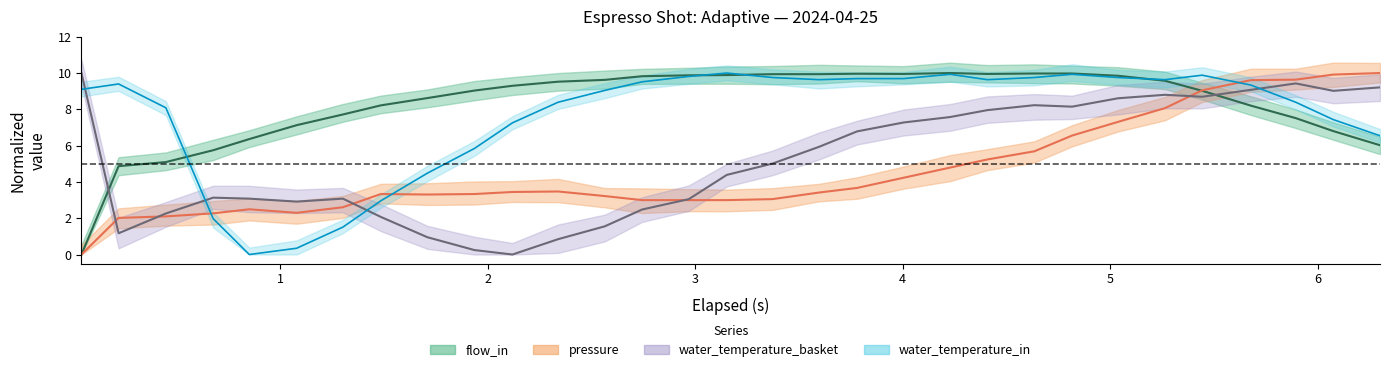

Does the chart display data point markers on the line(s)?

No